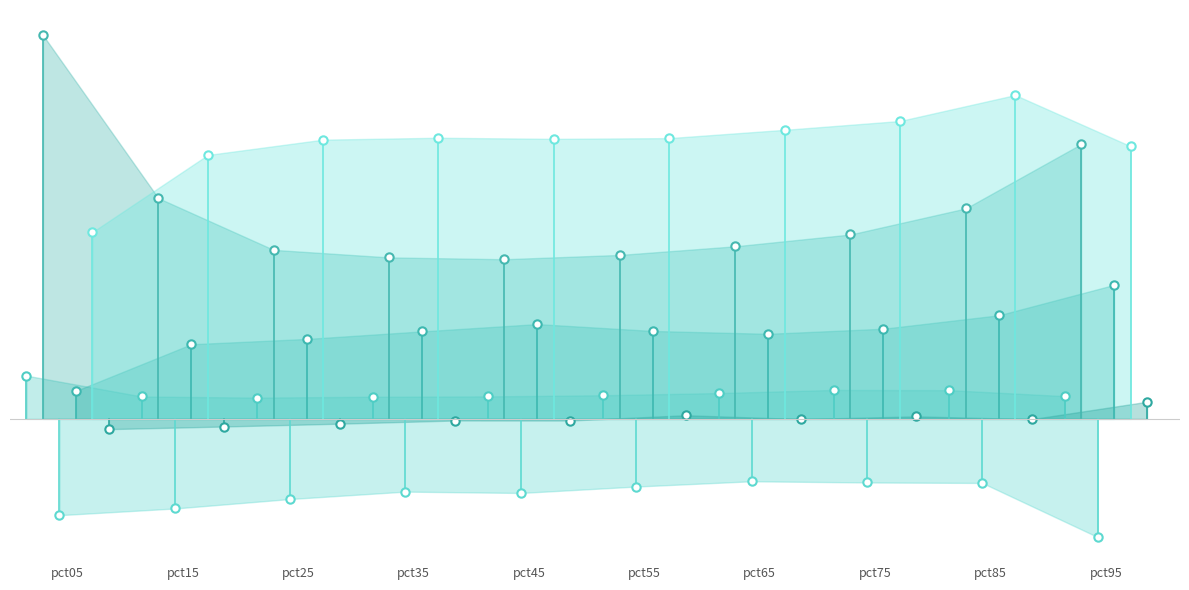

What is the spread (max minus min) of values at pct55?

1.7